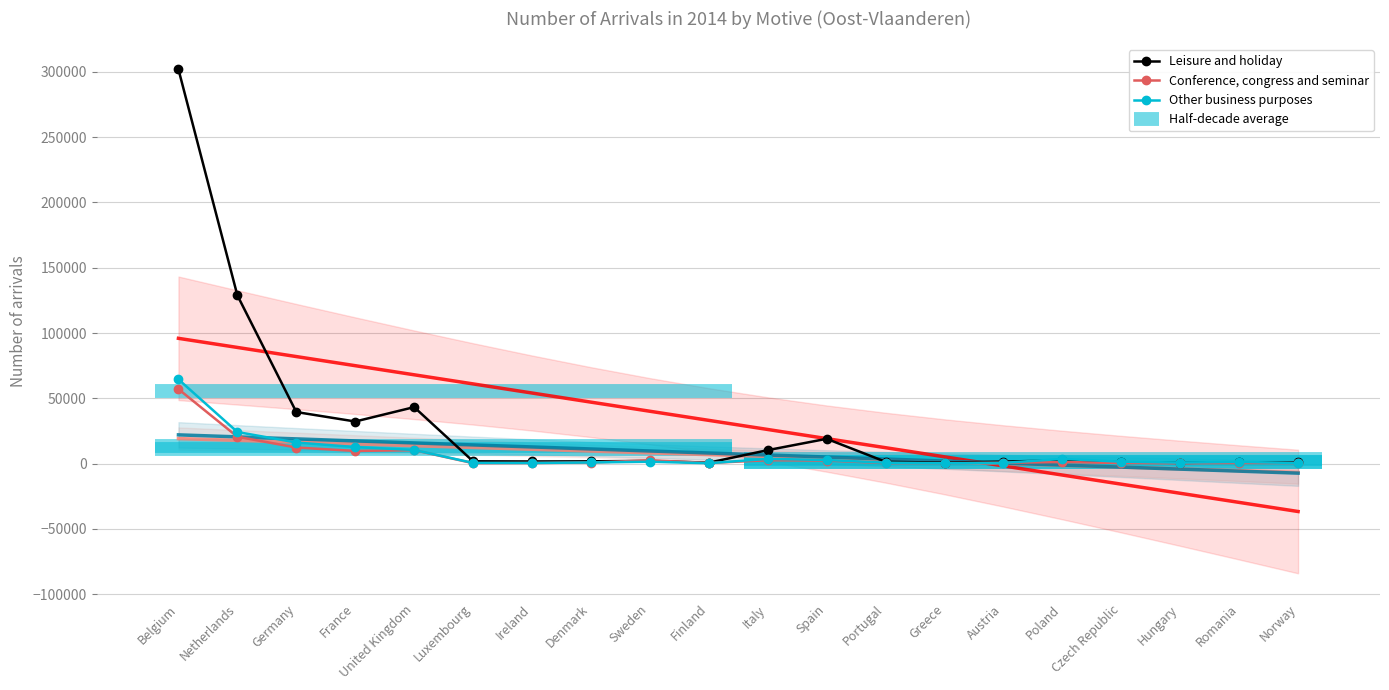

What is the label of the 15th point from the right?

Luxembourg